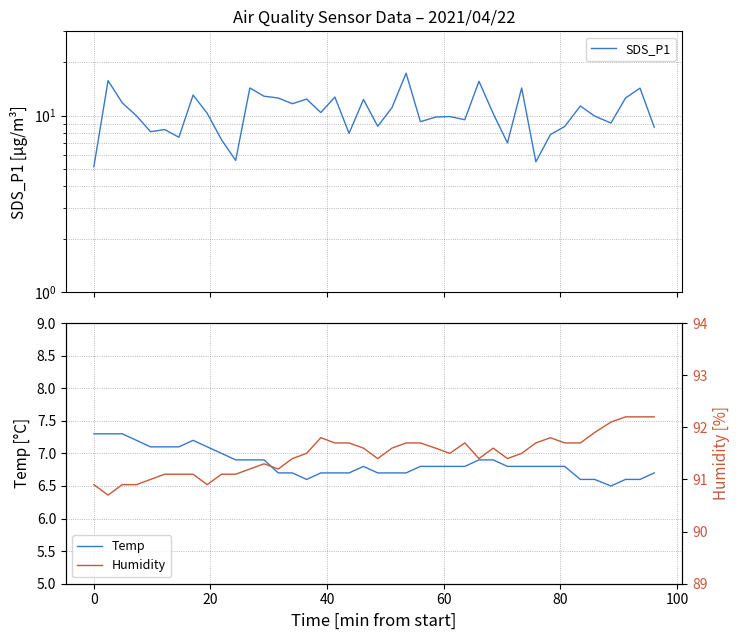

What is the difference between the maximum and second lowest values in the SDS_P1 series?

11.9